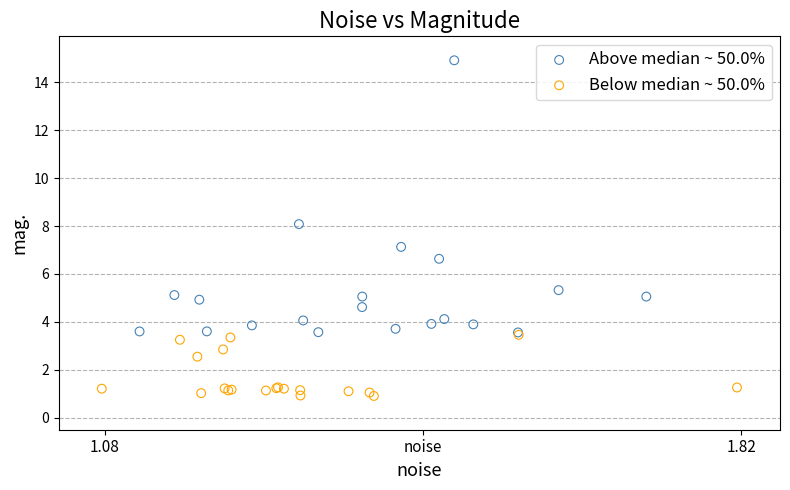

Which series reaches the minimum Y coordinate?

Below median ~ 50.0%